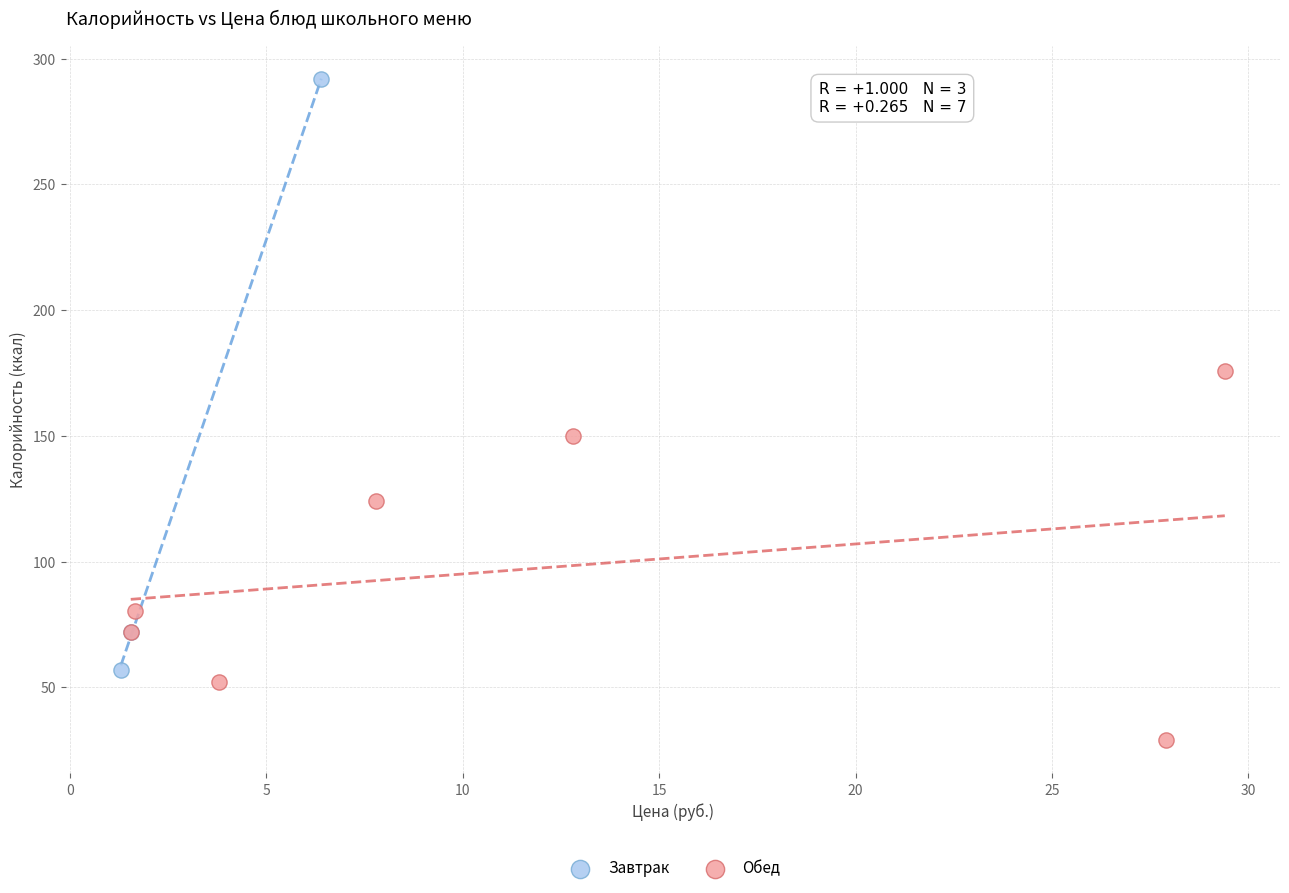

What are all the series names shown in the legend?

Завтрак, Обед